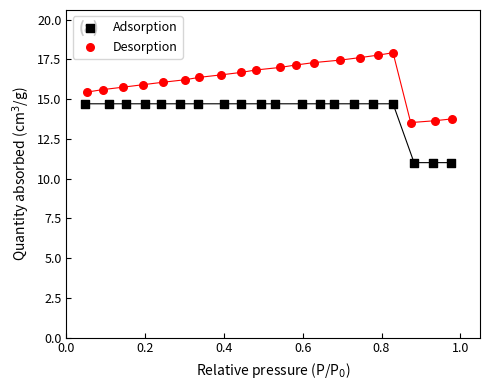

Which series reaches the maximum Y coordinate?

Desorption